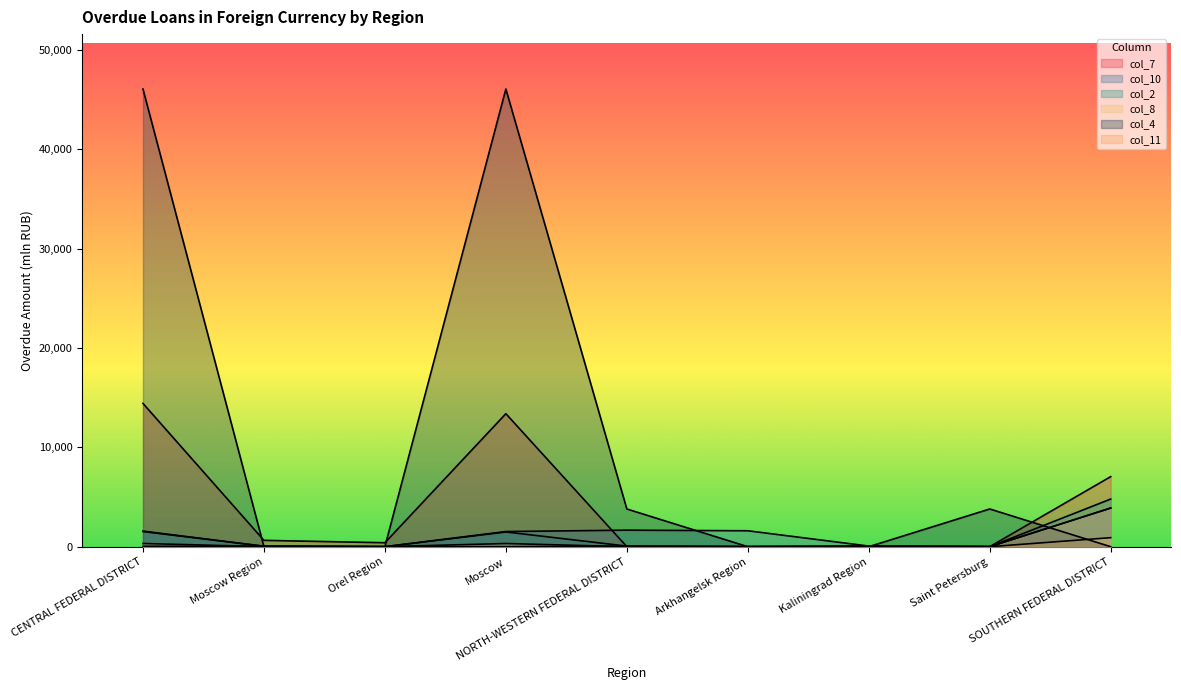

Count the number of data series in this chart.

6